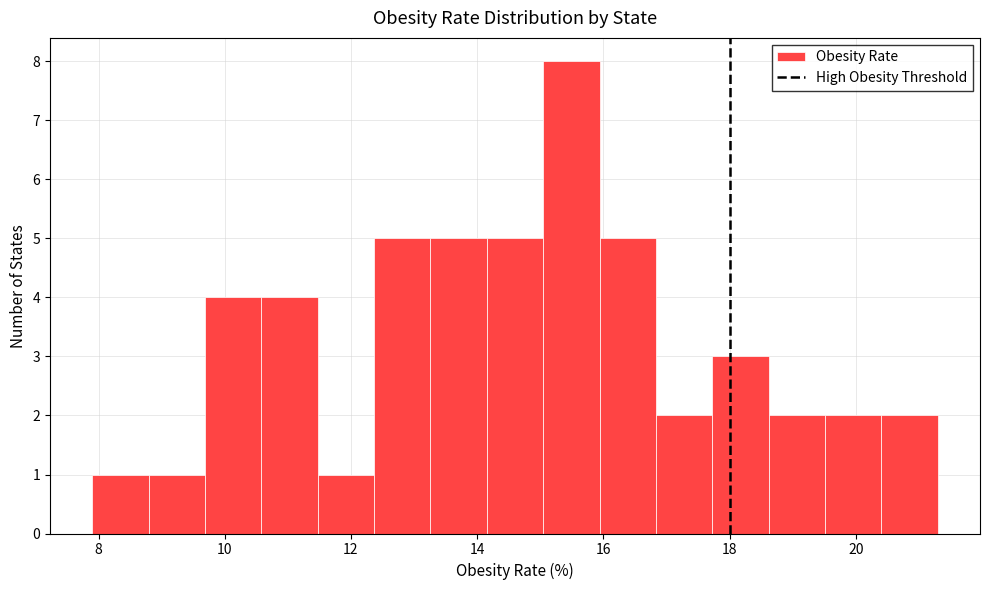

Reading left to right, list every bar in this chart as the range it spans on the x-axis followed by its height. Neither the bar edges nor the heights are printed on the chart, so give them approximately, as read against the axes.

8.0 to 8.8: 1
8.8 to 9.6: 1
9.6 to 10.6: 4
10.6 to 11.4: 4
11.4 to 12.4: 1
12.4 to 13.2: 5
13.2 to 14.2: 5
14.2 to 15.0: 5
15.0 to 16.0: 8
16.0 to 16.8: 5
16.8 to 17.8: 2
17.8 to 18.6: 3
18.6 to 19.6: 2
19.6 to 20.4: 2
20.4 to 21.4: 2